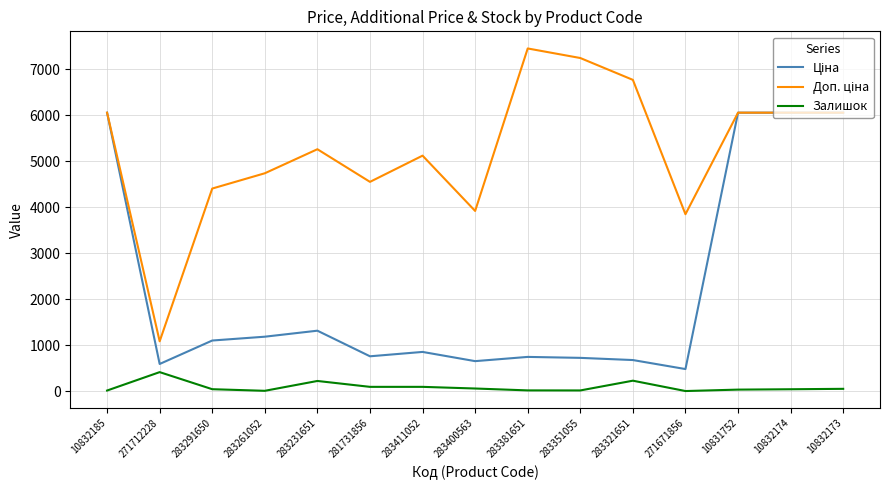

Is it true that Залишок equals 43.0 at 283291650?

True